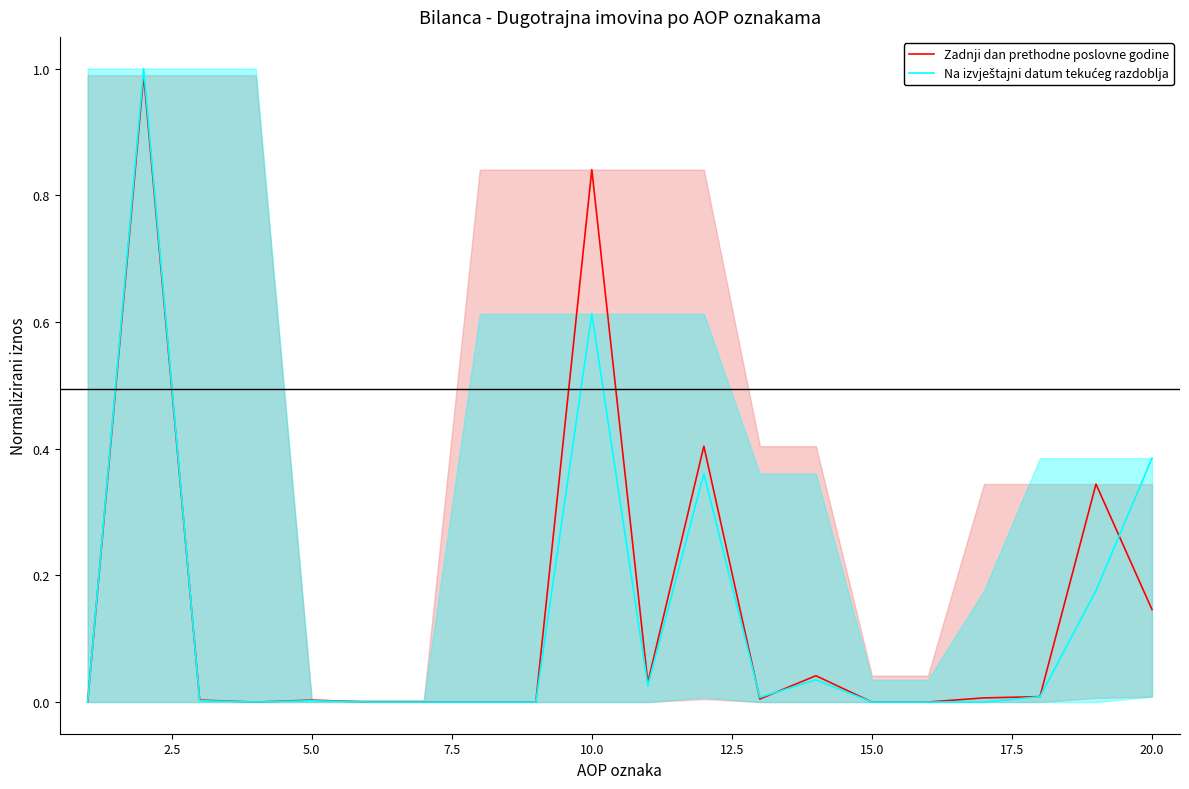

What is the maximum value for Zadnji dan prethodne poslovne godine?

1.0